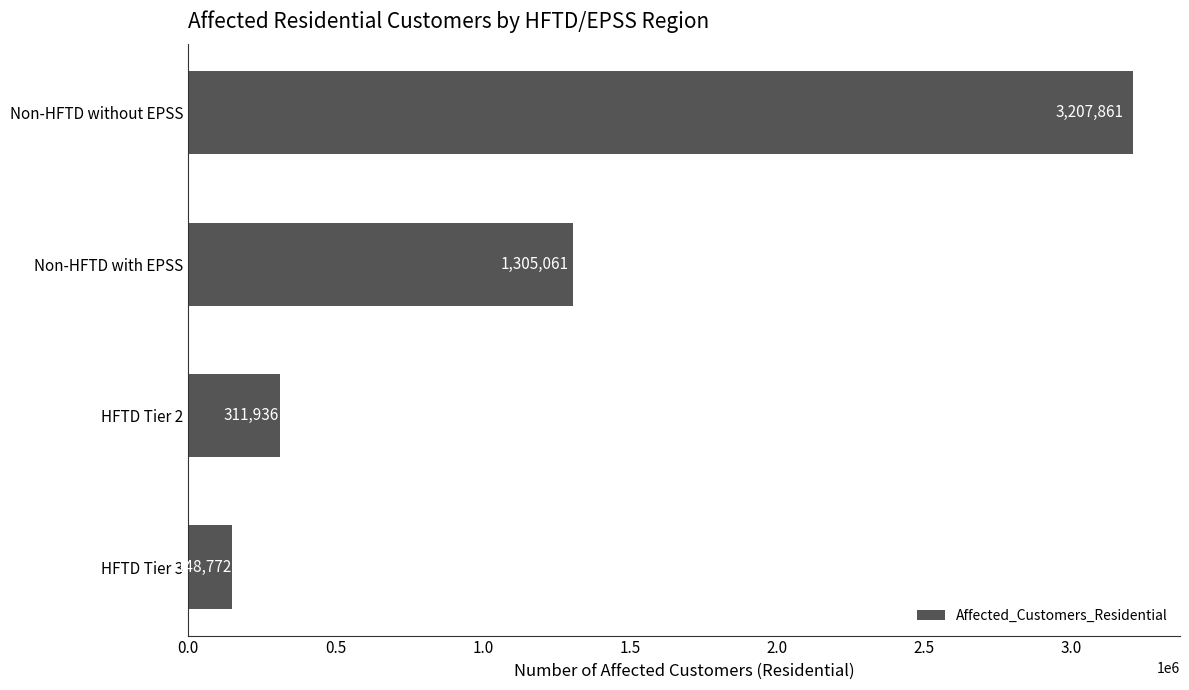

What is the smallest value displayed?

148772